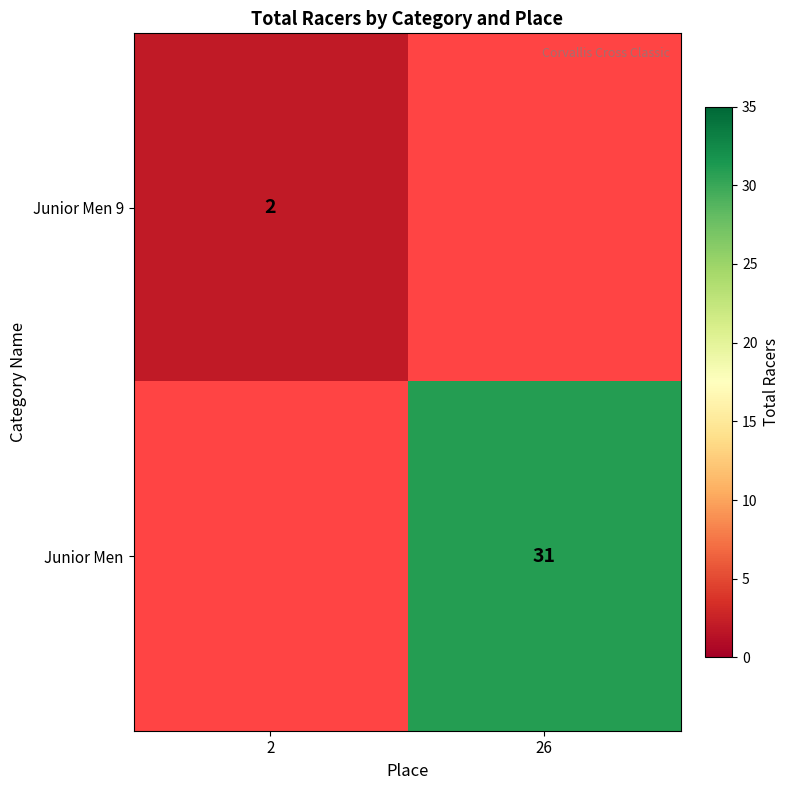

The Junior Men series shows 31 at 26. True or false?

True